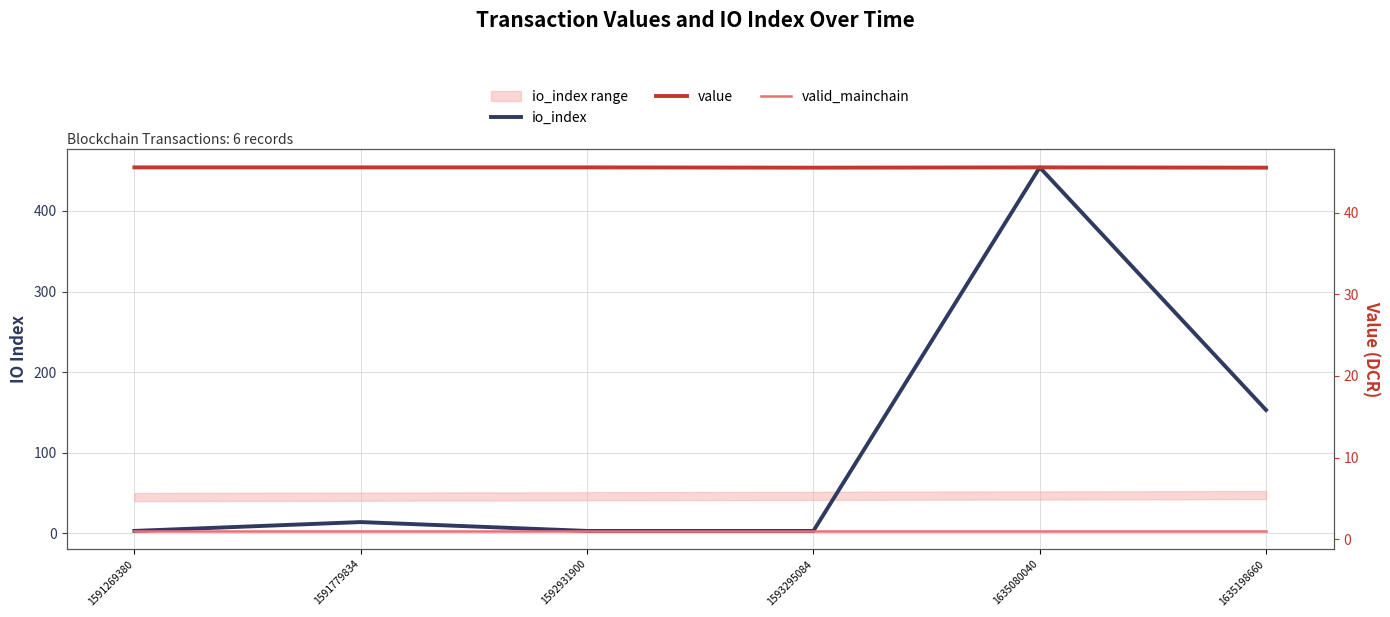

At which category is the sum across all series the highest?

1635080040